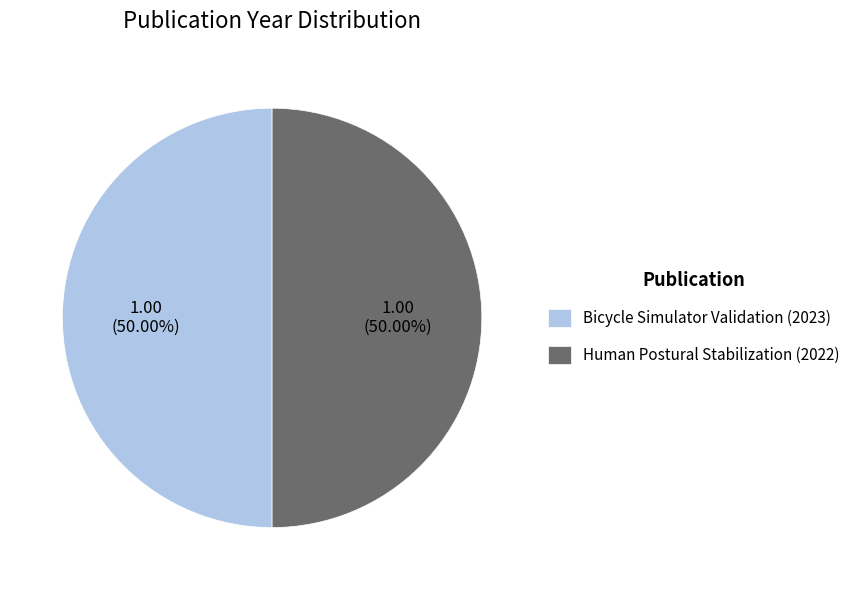

Is there any slice that represents more than half of the pie?

Yes